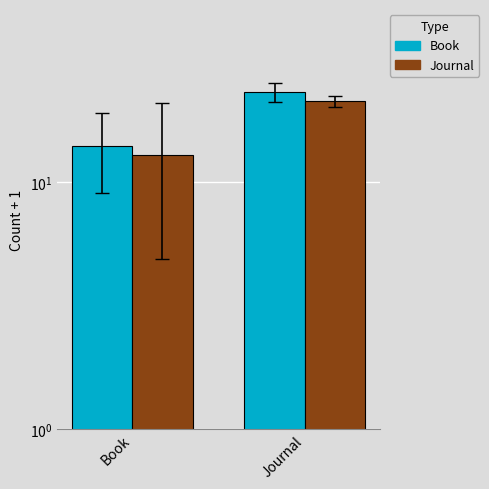

What position from the left is Journal?

2